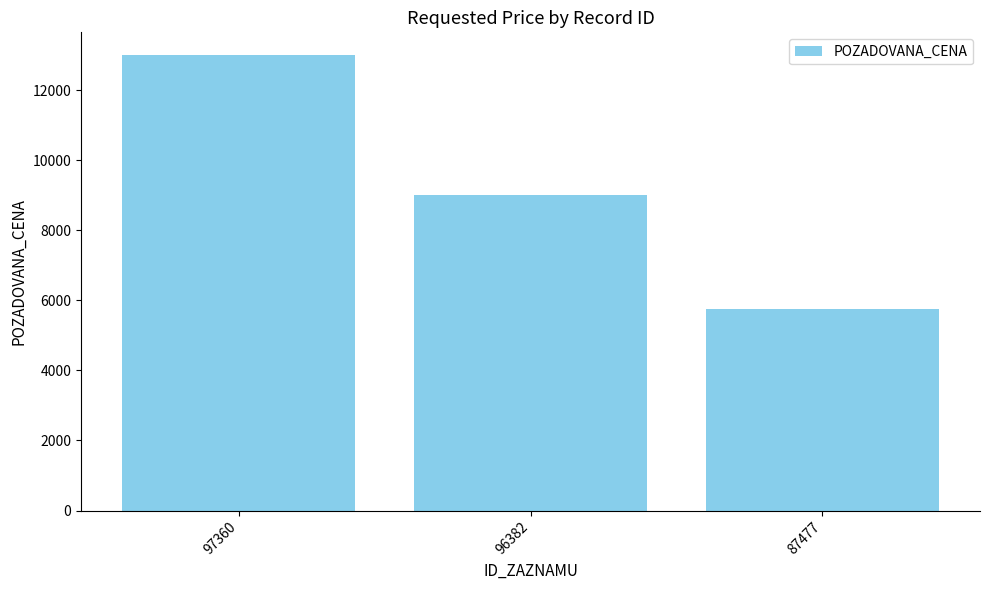

Reading left to right, extract all data points from this chart.

13000	9000	5740